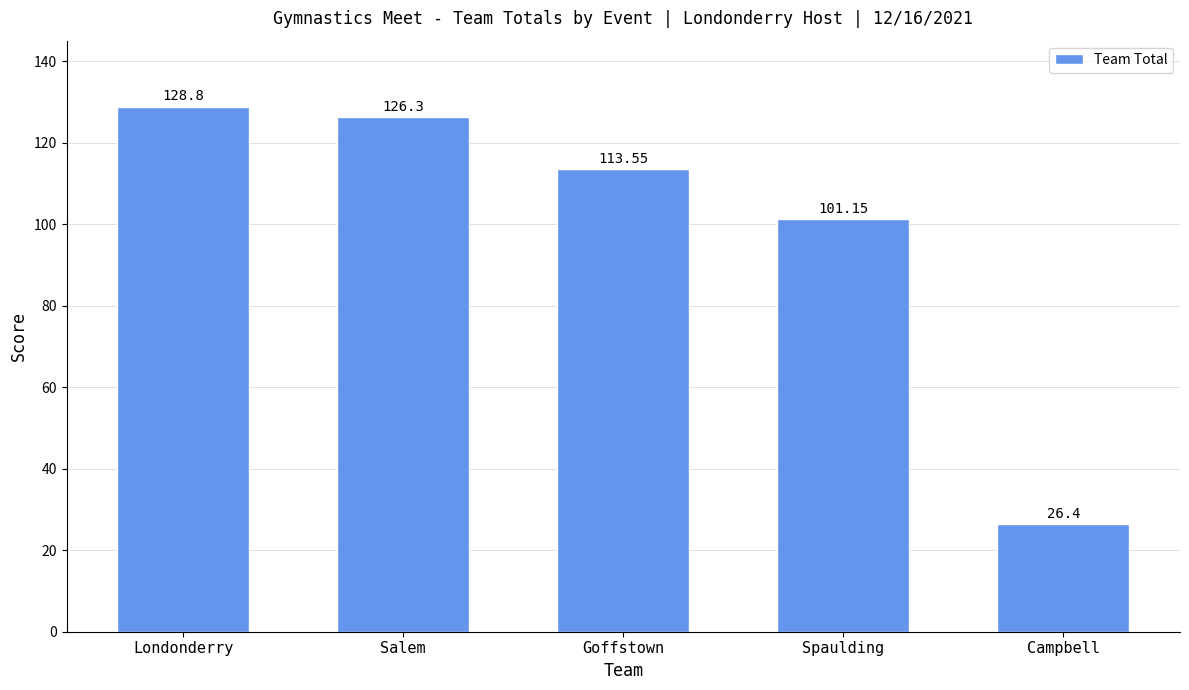

Approximately how many times larger is the value at Goffstown compared to Campbell?

4.3